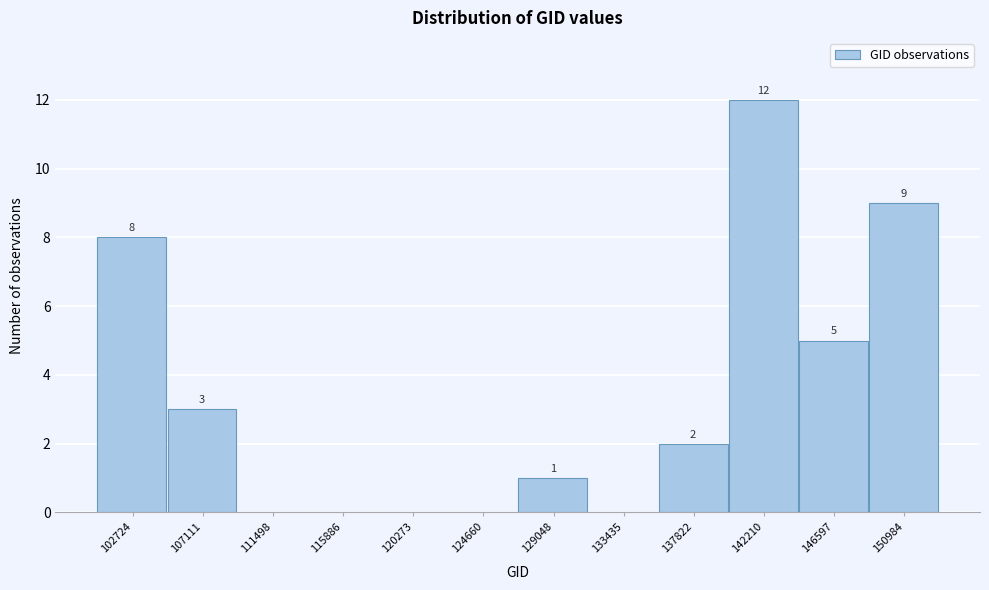

Reading right to left, extract all data points from this chart.

150984=9	146597=5	142210=12	137822=2	133435=0	129048=1	124660=0	120273=0	115886=0	111498=0	107111=3	102724=8